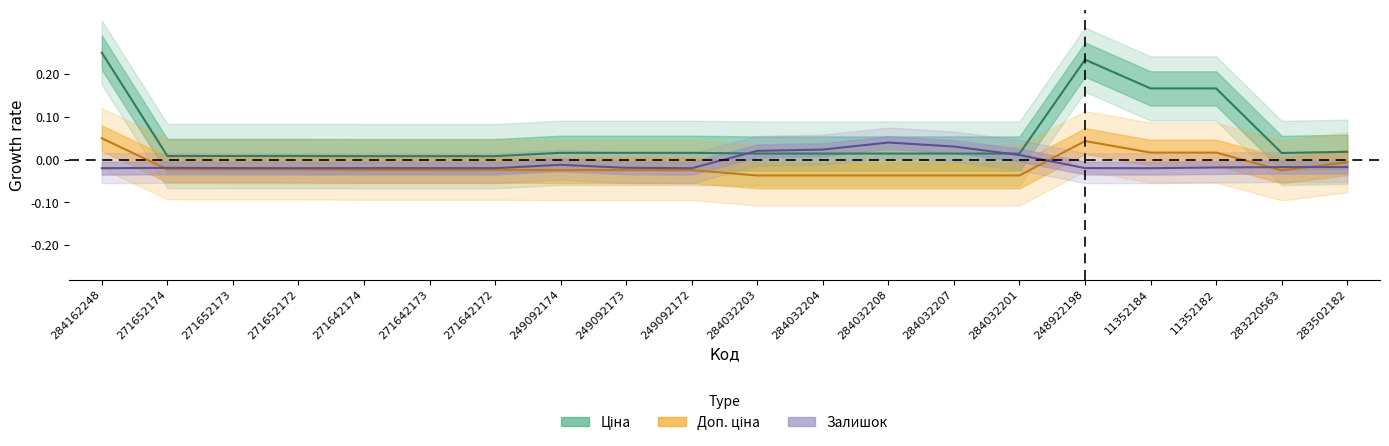

At which label is Залишок closest to 0?

284032201